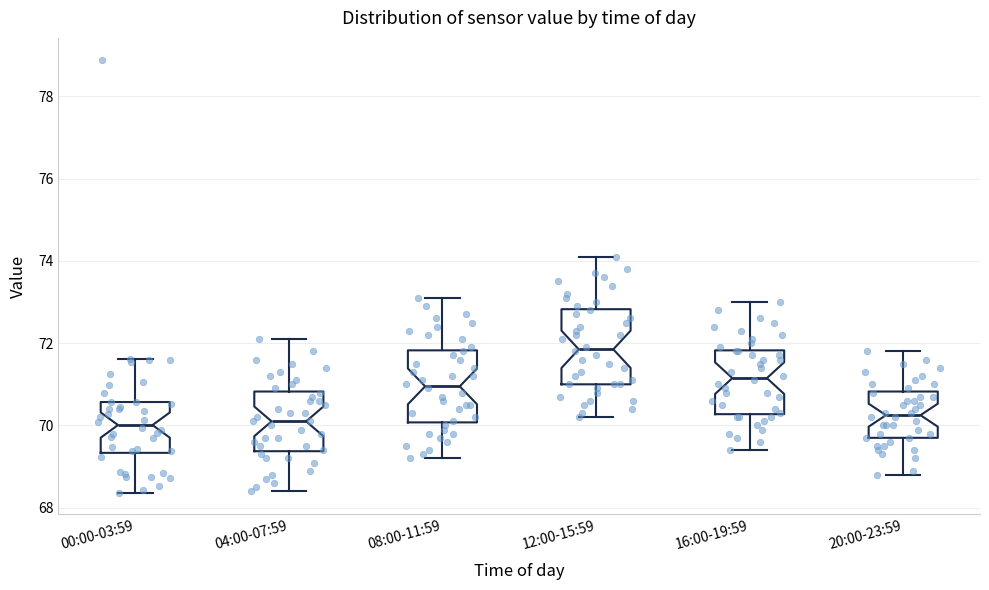

Reading left to right, transcribe this box plot: for each box, give where its median line is, the range the box spans, and where its two whiskers end, as read against the y-axis. The values are not printed on the chart, so give them approximately, as read against the axis.

00:00-03:59: median 70.0, box 69.4 to 70.6, whiskers 68.4 to 71.6
04:00-07:59: median 70.2, box 69.4 to 70.8, whiskers 68.4 to 72.2
08:00-11:59: median 71.0, box 70.0 to 71.8, whiskers 69.2 to 73.2
12:00-15:59: median 71.8, box 71.0 to 72.8, whiskers 70.2 to 74.2
16:00-19:59: median 71.2, box 70.2 to 71.8, whiskers 69.4 to 73.0
20:00-23:59: median 70.2, box 69.8 to 70.8, whiskers 68.8 to 71.8